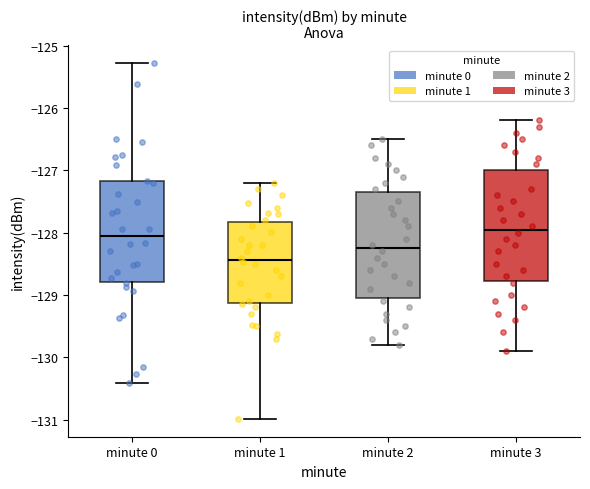

Where does the lower whisker of the box for minute 2 end on the y-axis? The values are not printed on the chart, so give them approximately, as read against the axis.

-129.8